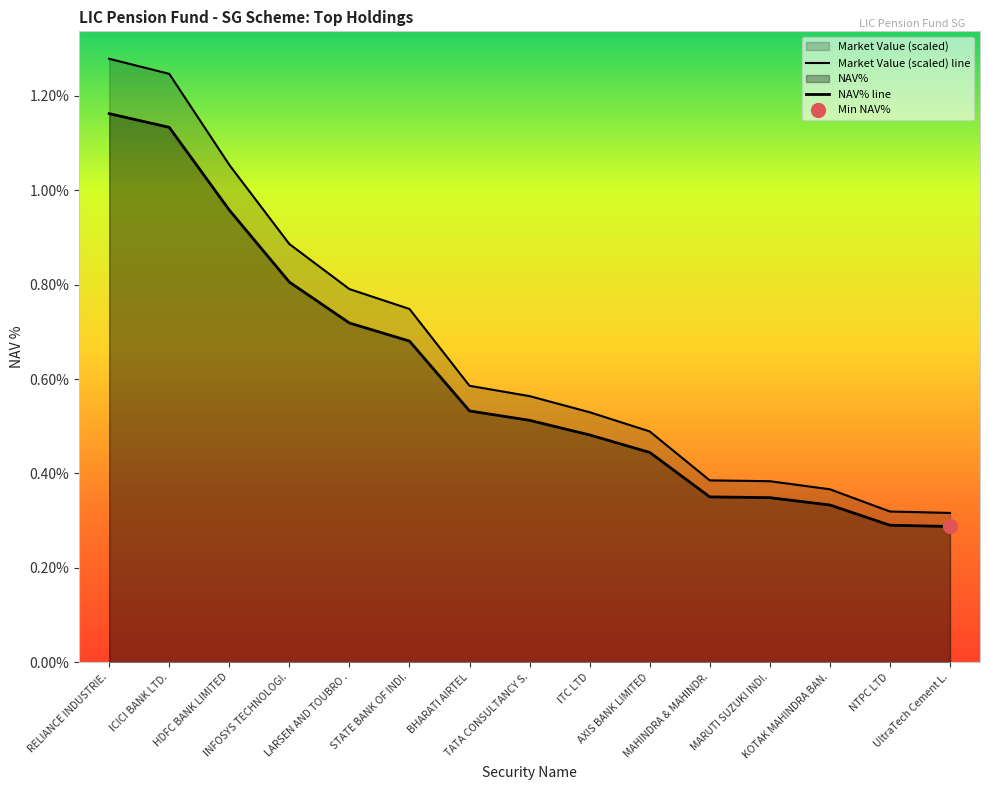

What is the total value across all series at STATE BANK OF INDI.?

1.4